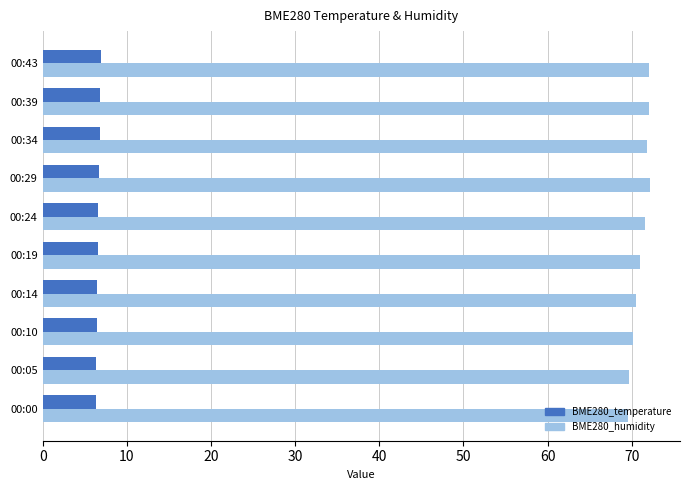

What is the minimum value for BME280_temperature?

6.3